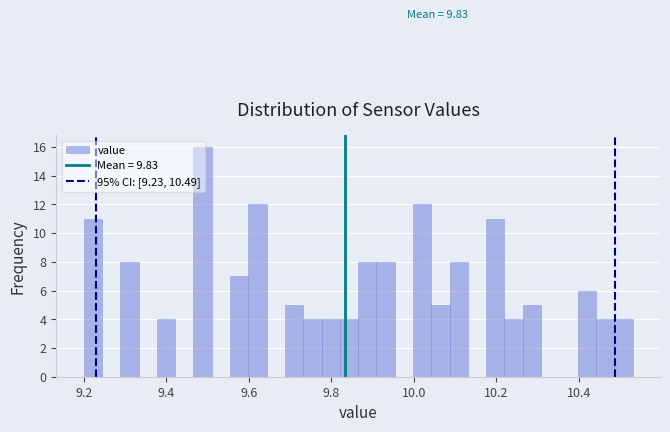

Read against the x-axis, roughly where is the centre of the tallest bar?

9.48